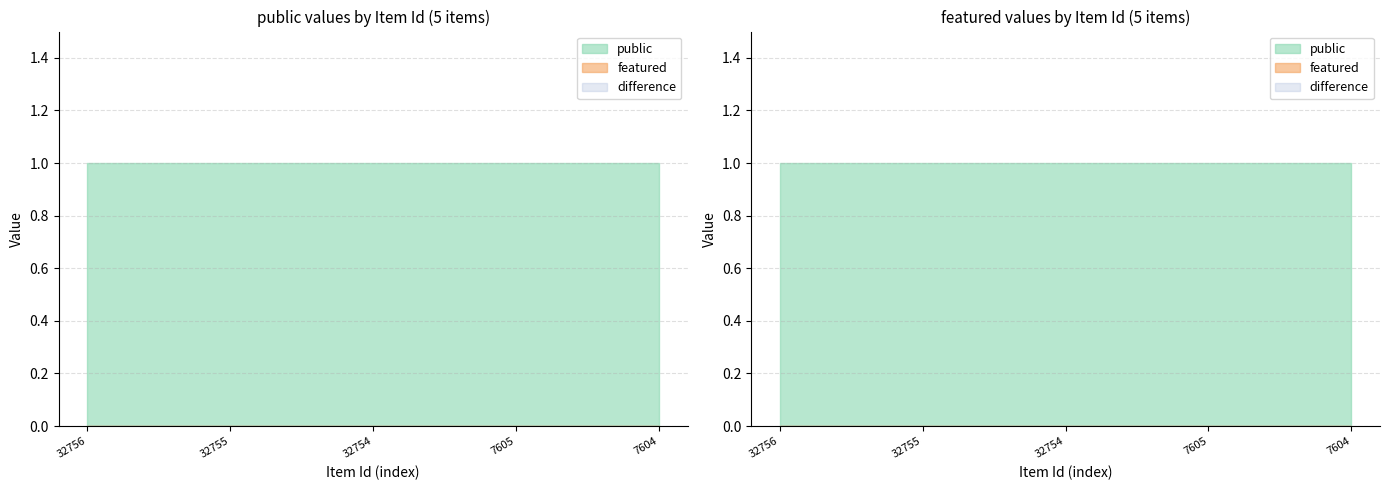

True or false: public has a value of 1 at 7605.

True